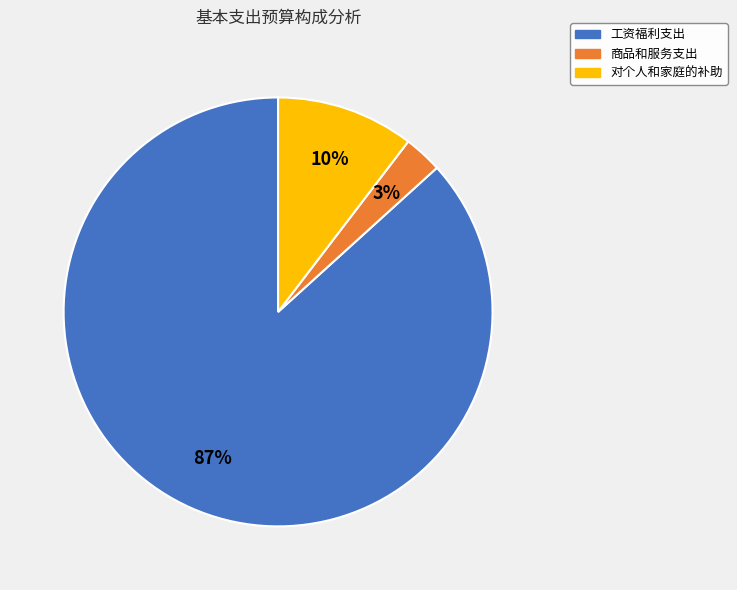

Which slice represents more than half of the pie?

工资福利支出